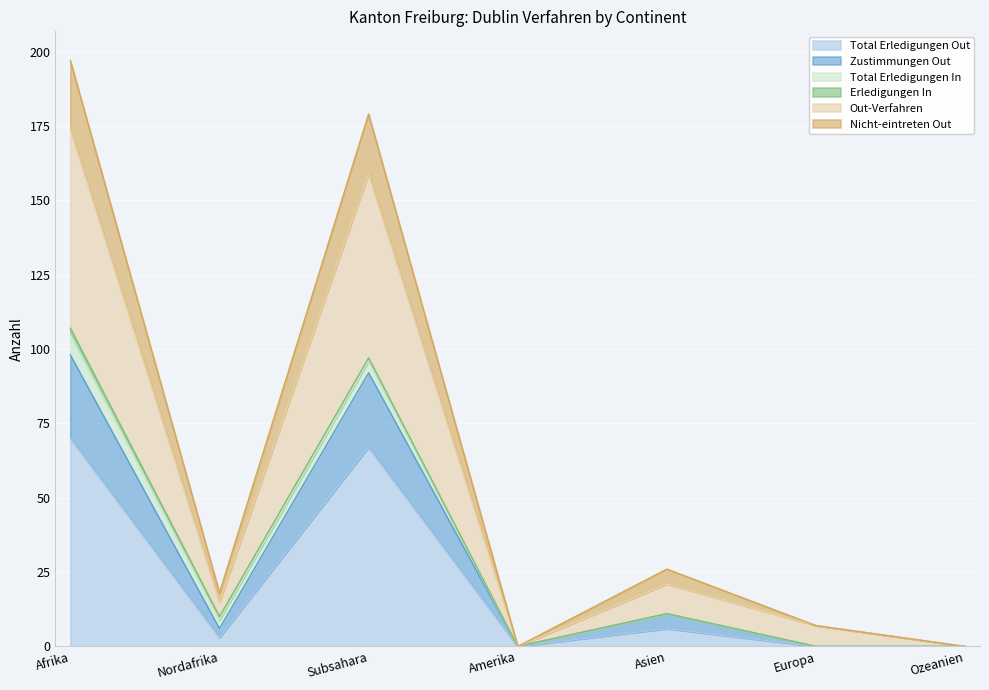

What is the label of the 3rd point from the left?

Subsahara